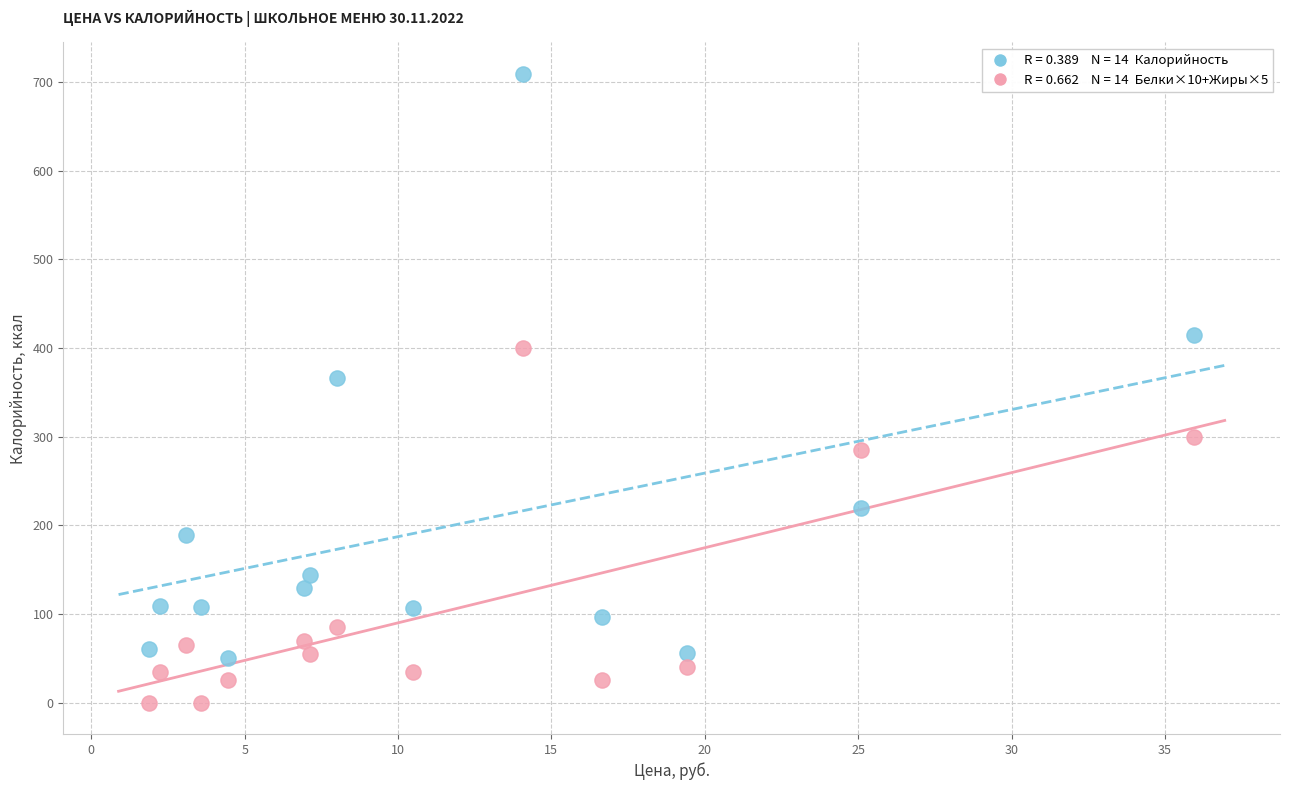

Across all data points, what is the range of Y values (max minus min)?

709